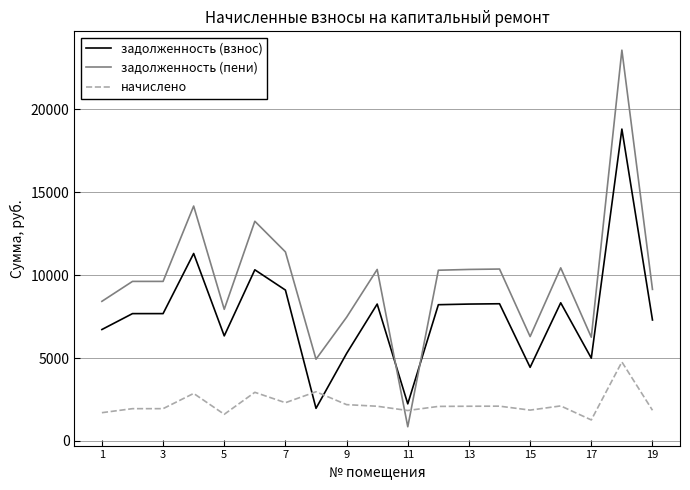

List the series in order of their peak value, lowest first.

начислено, задолженность (взнос), задолженность (пени)